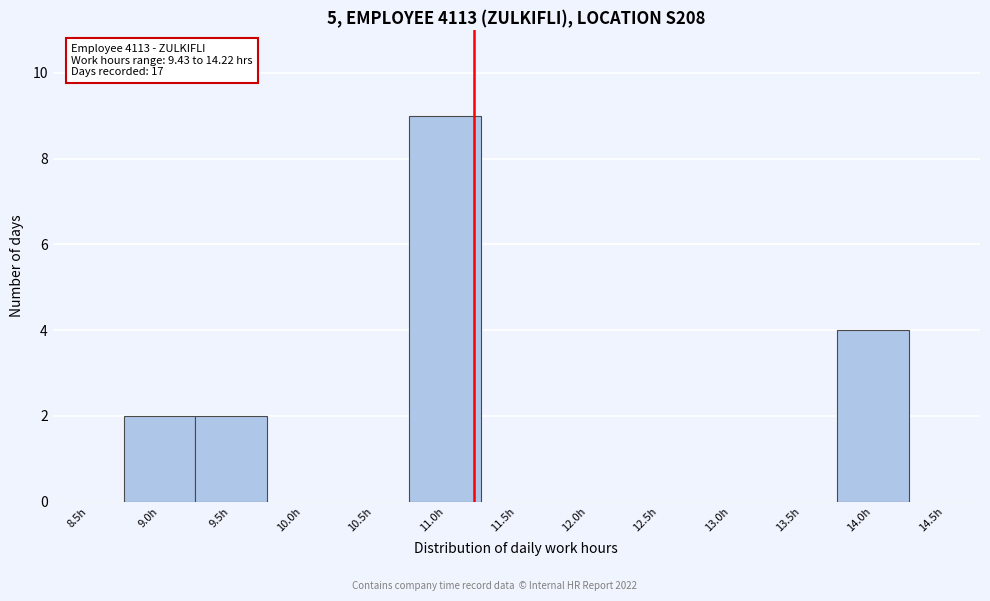

Reading left to right, list all the values displayed in this chart.

8.5h=0	9.0h=2	9.5h=2	10.0h=0	10.5h=0	11.0h=9	11.5h=0	12.0h=0	12.5h=0	13.0h=0	13.5h=0	14.0h=4	14.5h=0